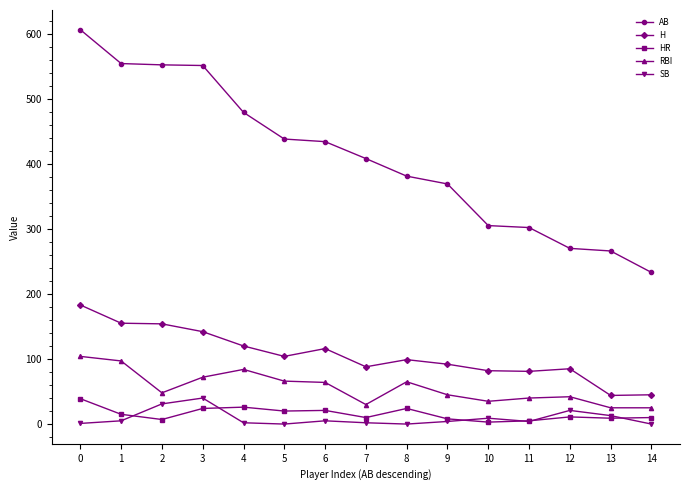

How many data points in HR are less than 11?

7